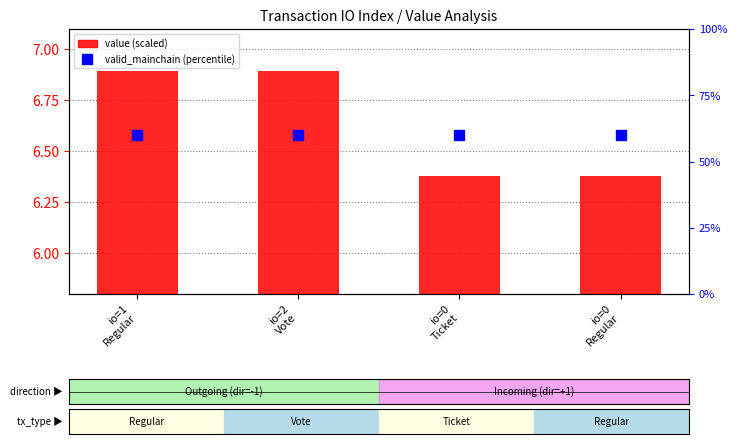

Which series has the largest Y range (max minus min)?

value (scaled)